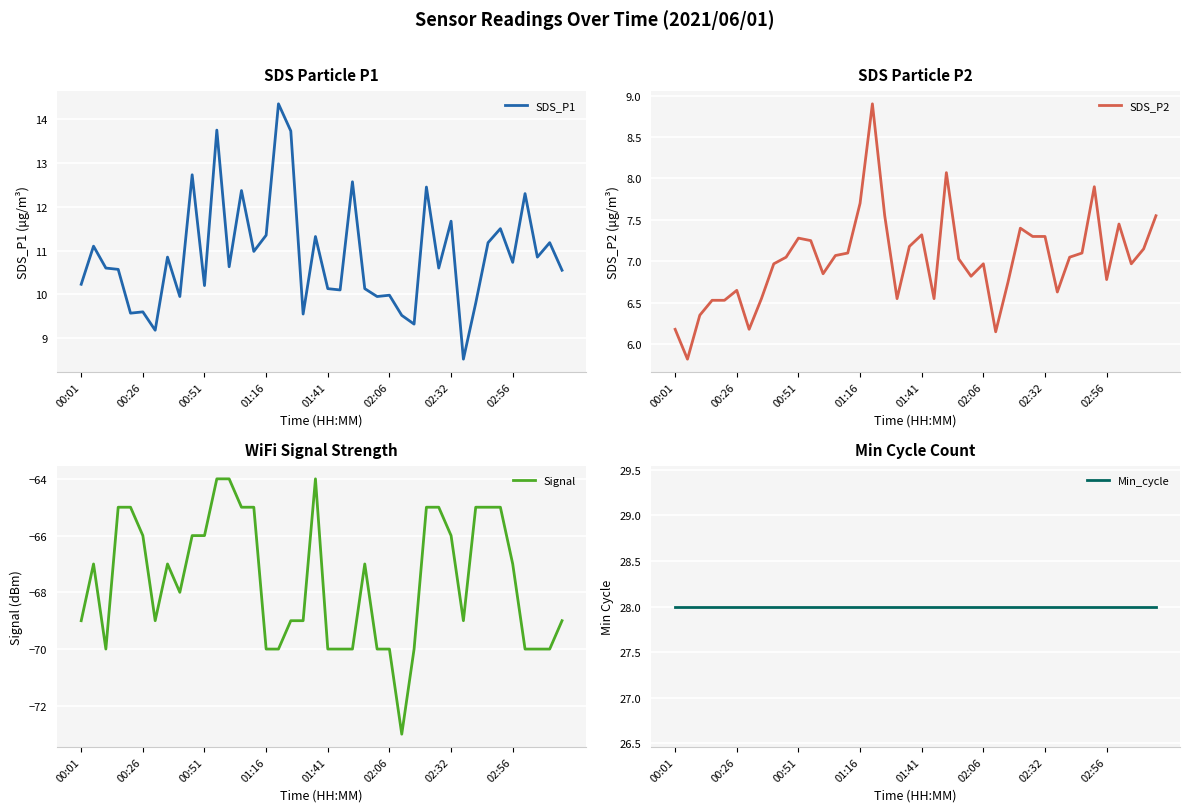

Which label corresponds to the largest value in the chart?

00:01